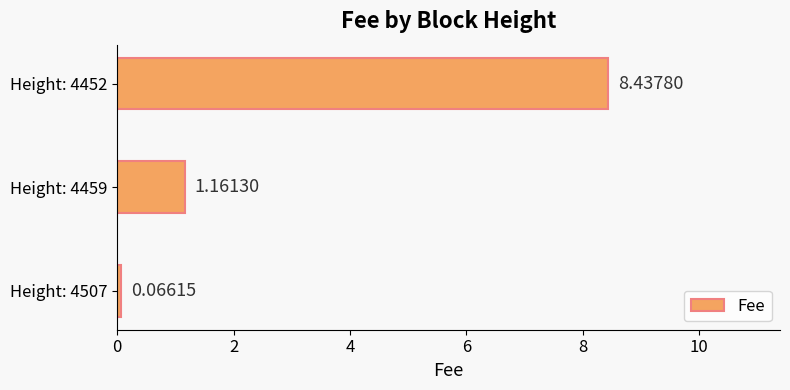

What is the greatest value displayed?

8.4